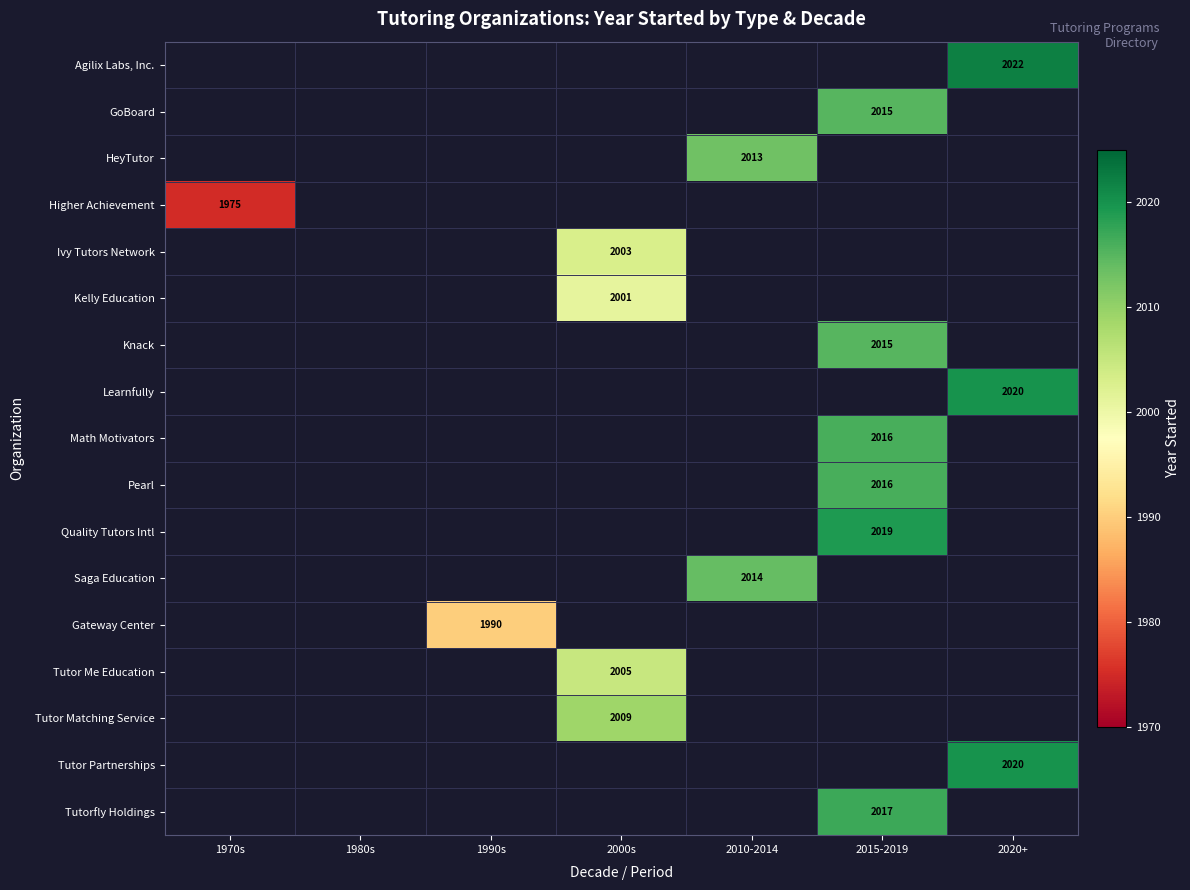

Is it true that Tutor Partnerships equals 2020 at 2020+?

True